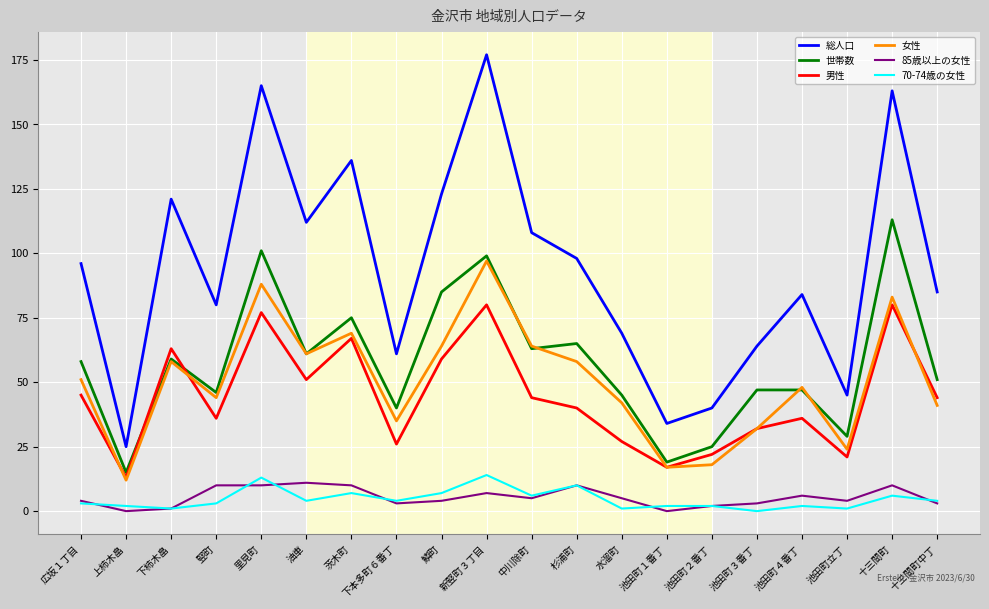

Which series has the widest spread of values?

総人口